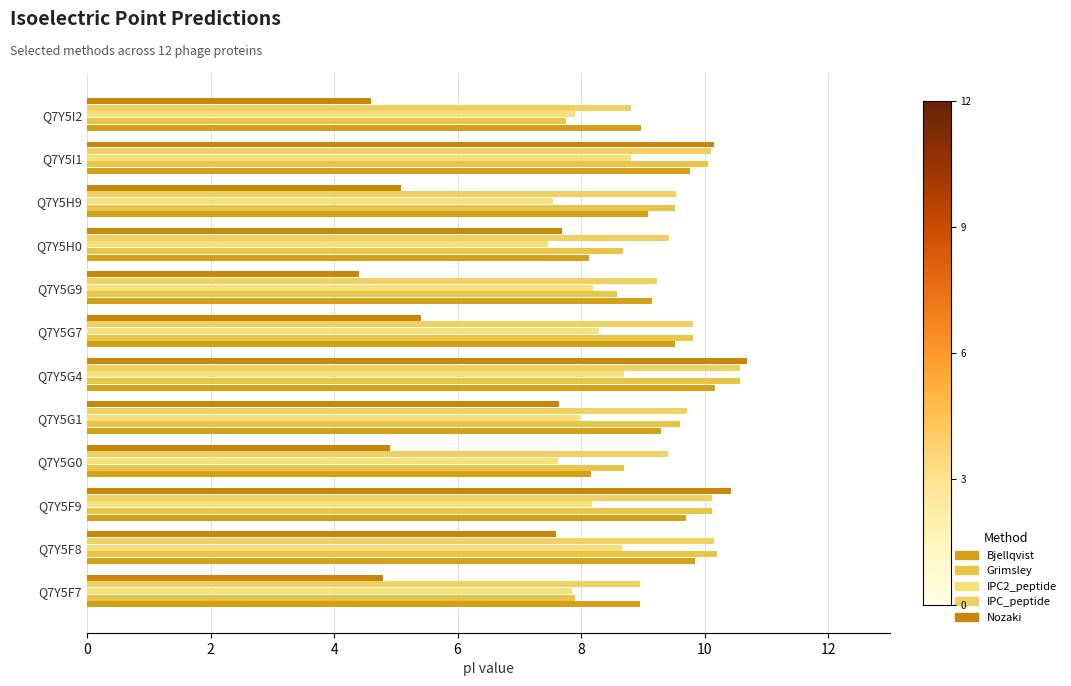

How many distinct data groups are displayed?

5